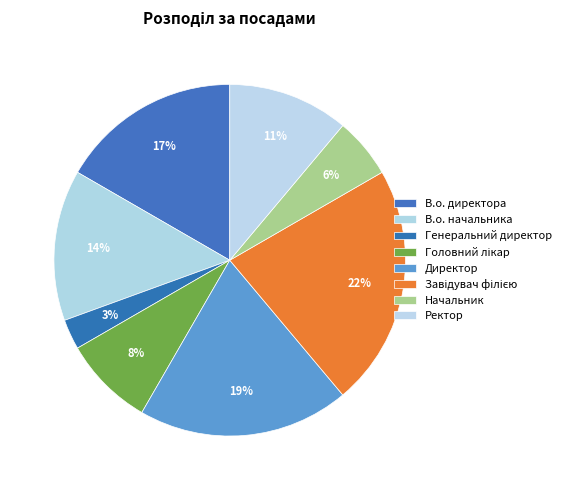

To the nearest percent, what is the average slice percentage?

12%